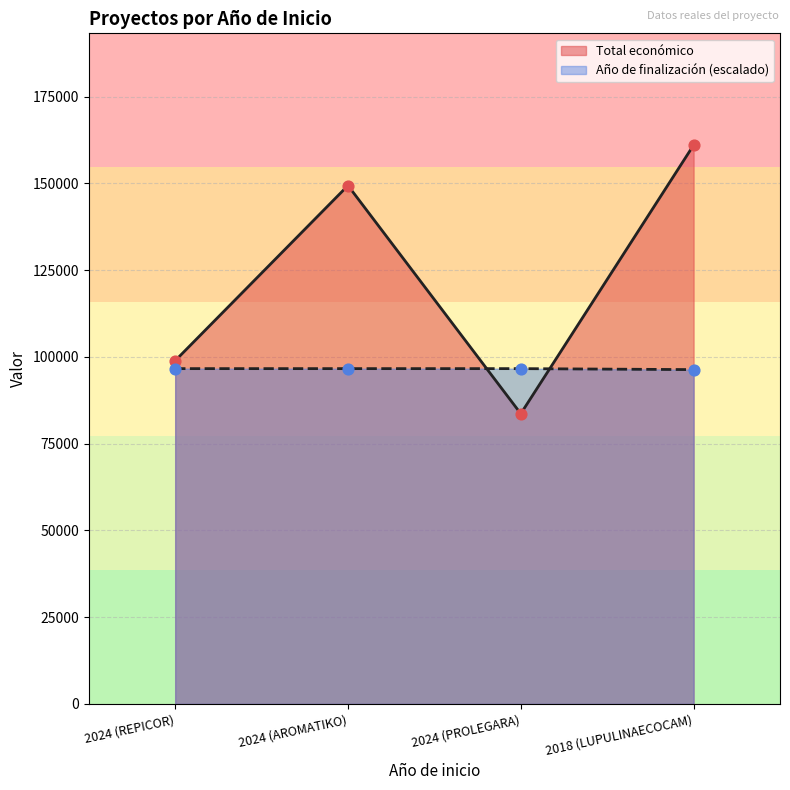

Which series has the largest total across all categories?

Total económico